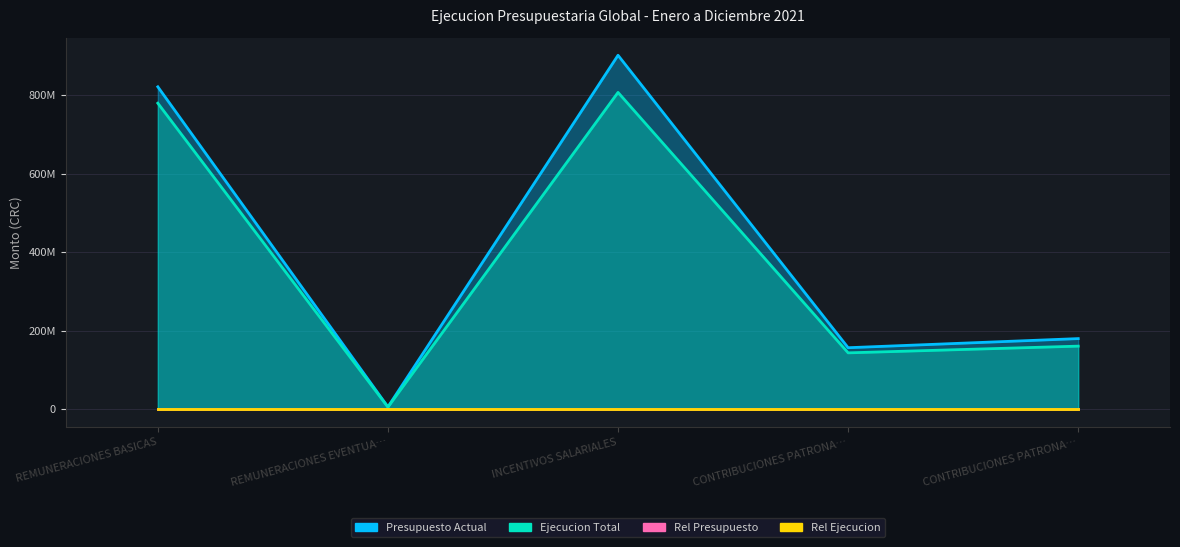

What is the approximate value of Rel Ejecucion at REMUNERACIONES BASICAS?

28.9